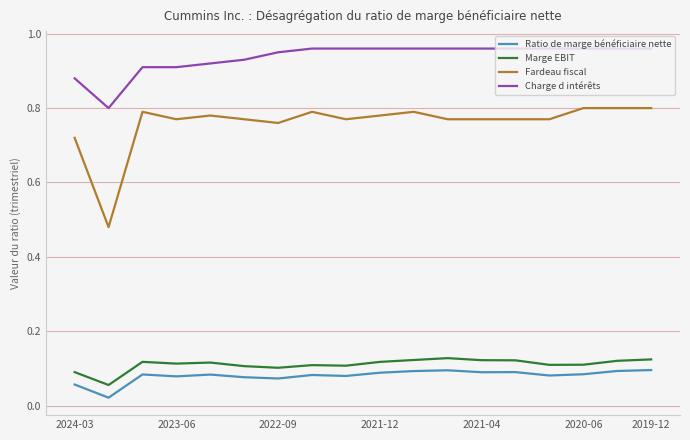

Which series has the largest total across all categories?

Charge d intérêts